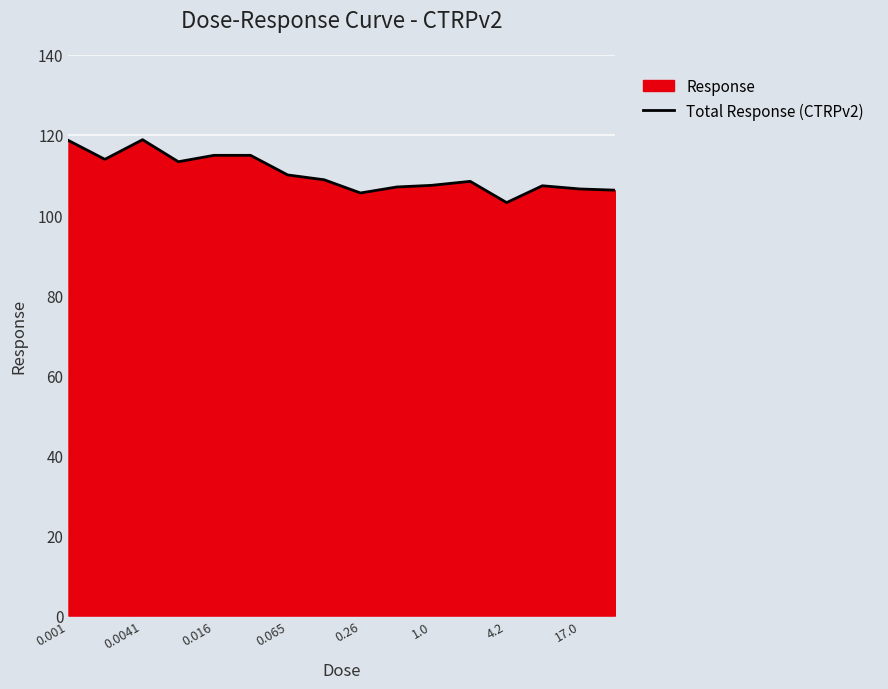

What is the minimum value shown in the chart?

103.1